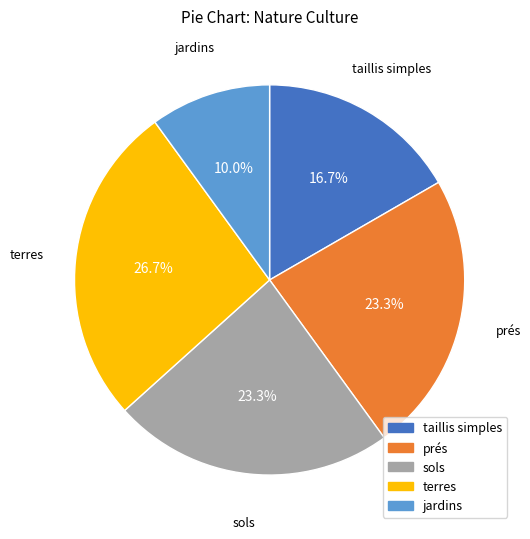

What percentage do jardins and terres together represent?

36.7%